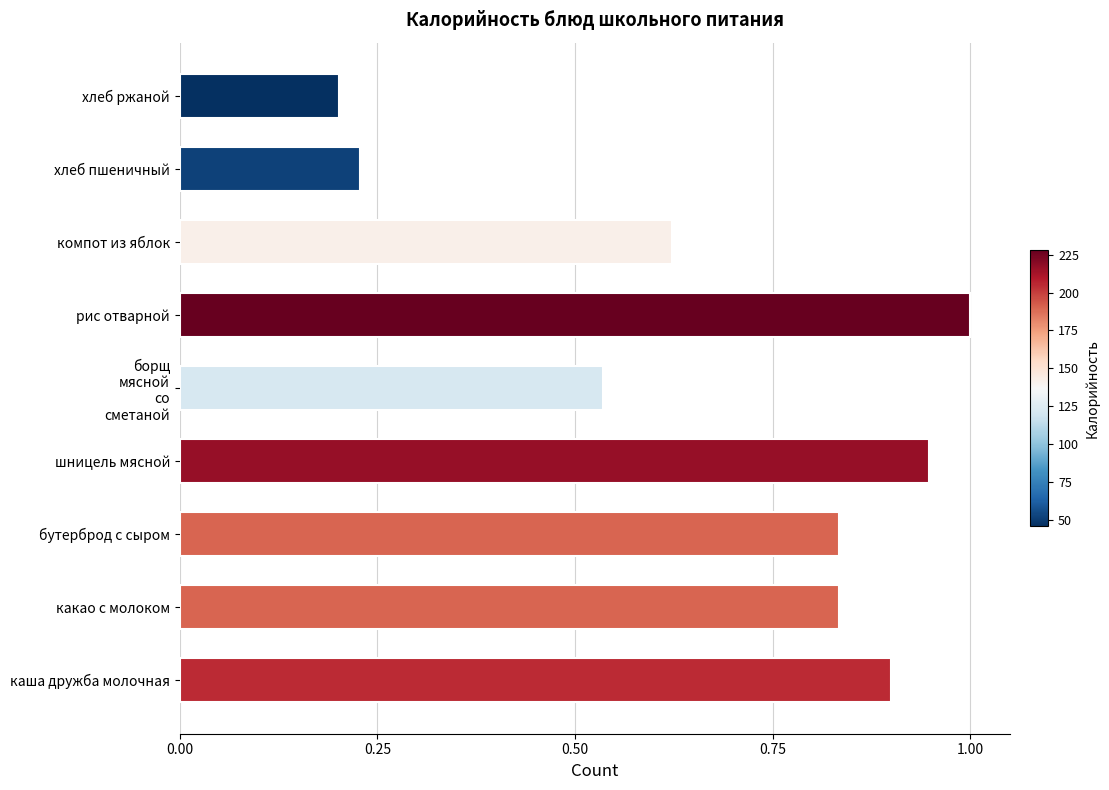

What is the change in value from рис отварной to хлеб ржаной?

-0.8